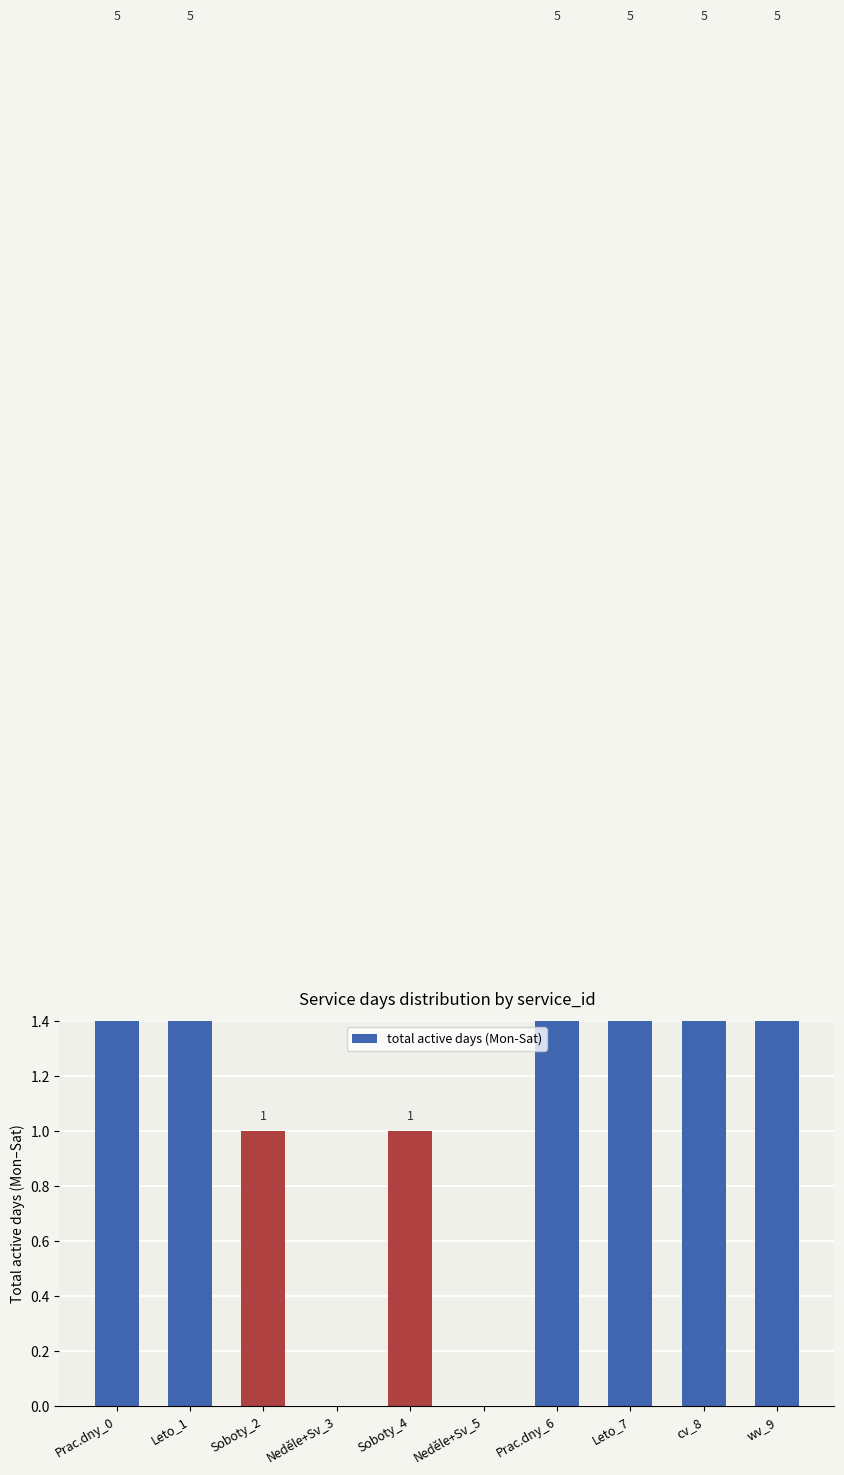

List the labels in order of value, smallest first.

Neděle+Sv_3, Neděle+Sv_5, Soboty_2, Soboty_4, Prac.dny_0, Leto_1, Prac.dny_6, Leto_7, cv_8, wv_9